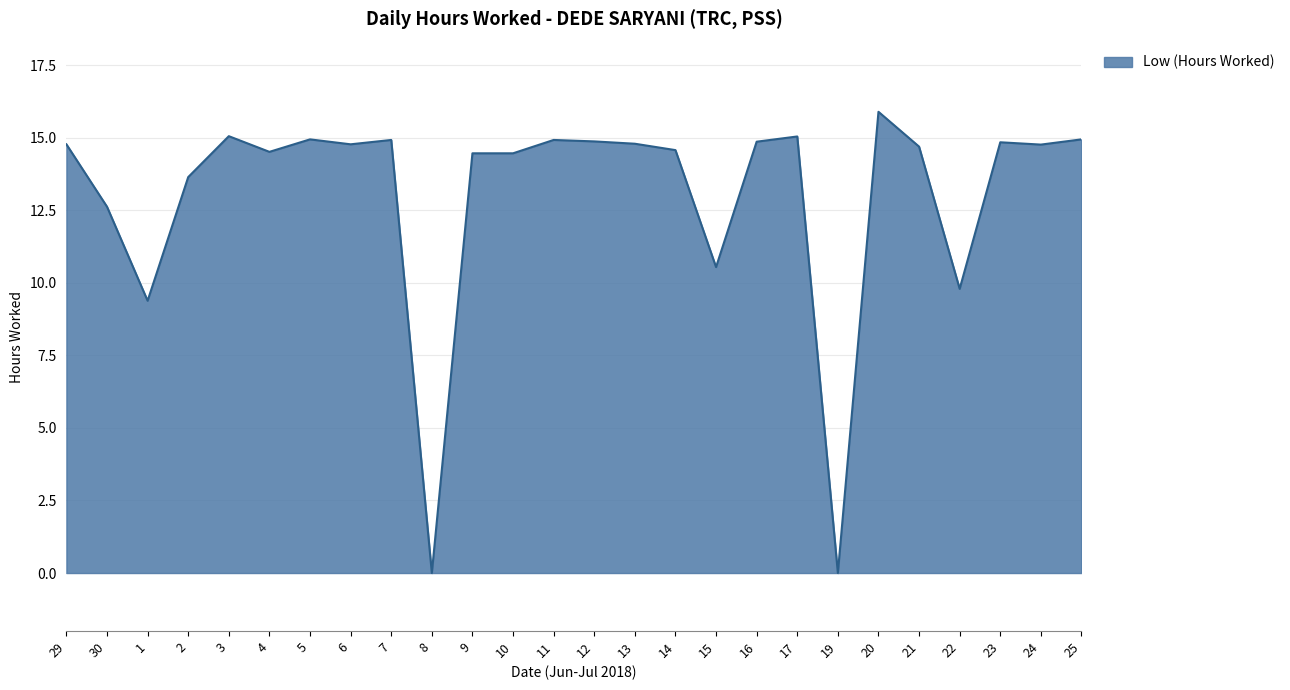

What value does the data have at 23?

14.8